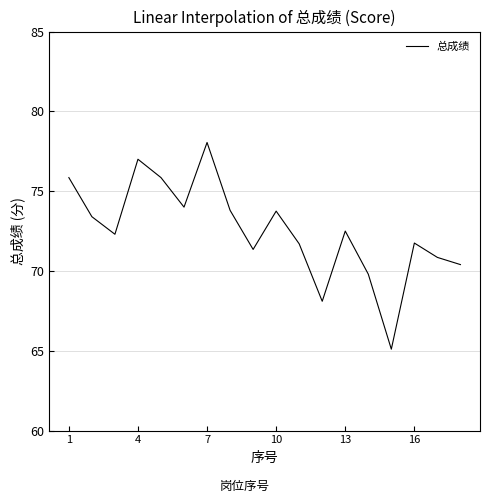

What is the minimum value shown in the chart?

65.1